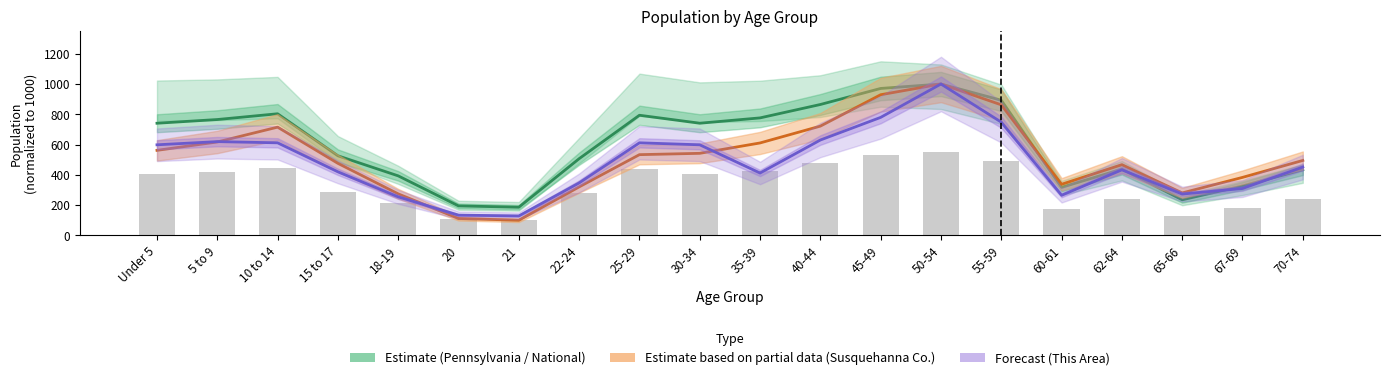

What is the total value across all series at 10 to 14?

2130.1